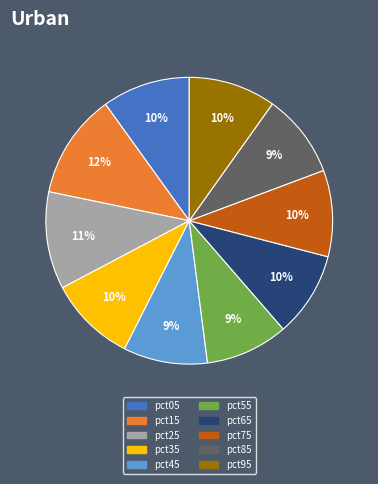

Is pct55 the majority of the pie?

No